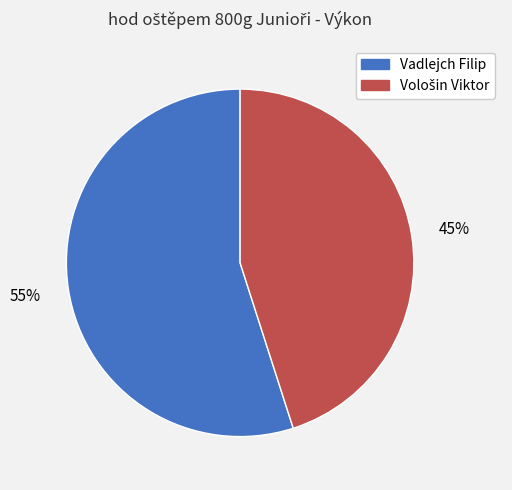

True or false: Vadlejch Filip accounts for 55% of the total.

True